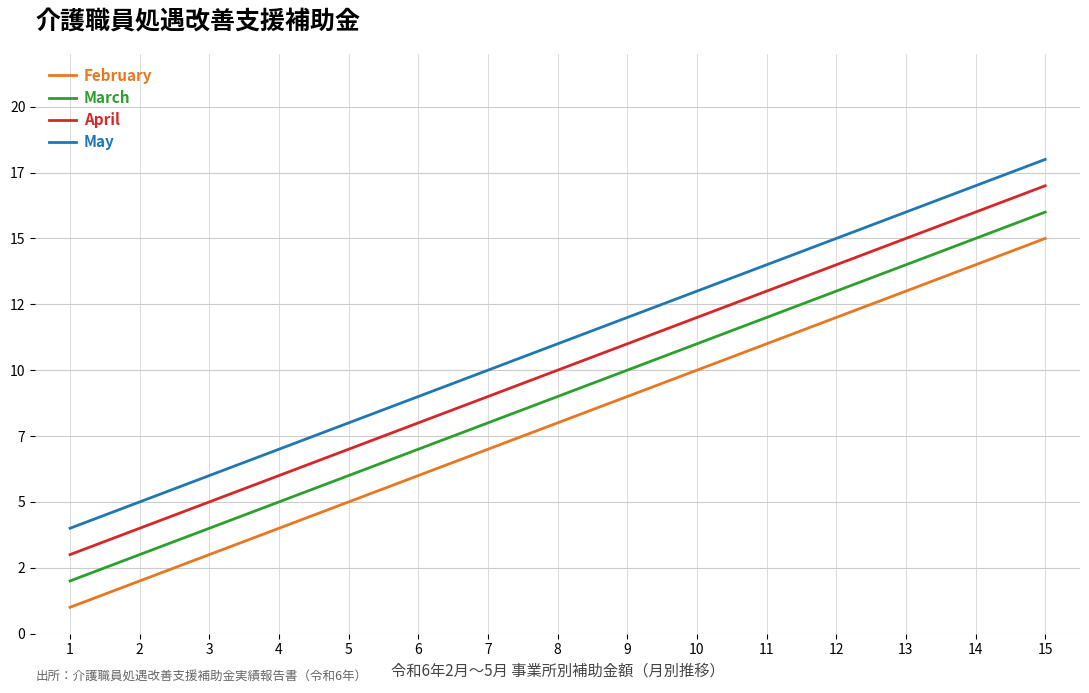

True or false: March and May cross at least once.

False